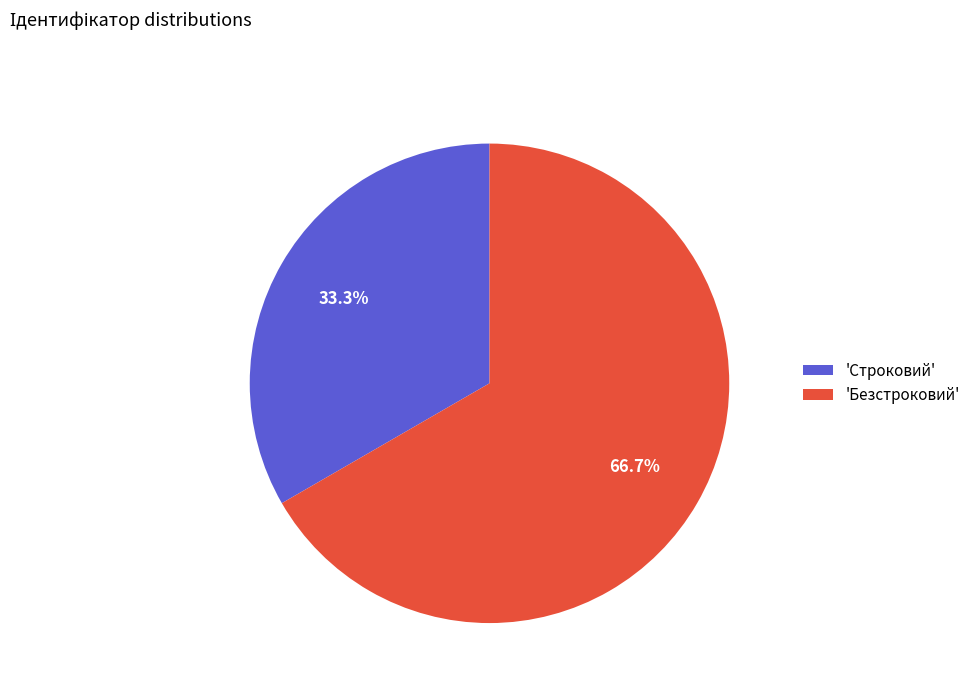

Combined, do 'Безстроковий' and 'Строковий' account for over 50%?

Yes